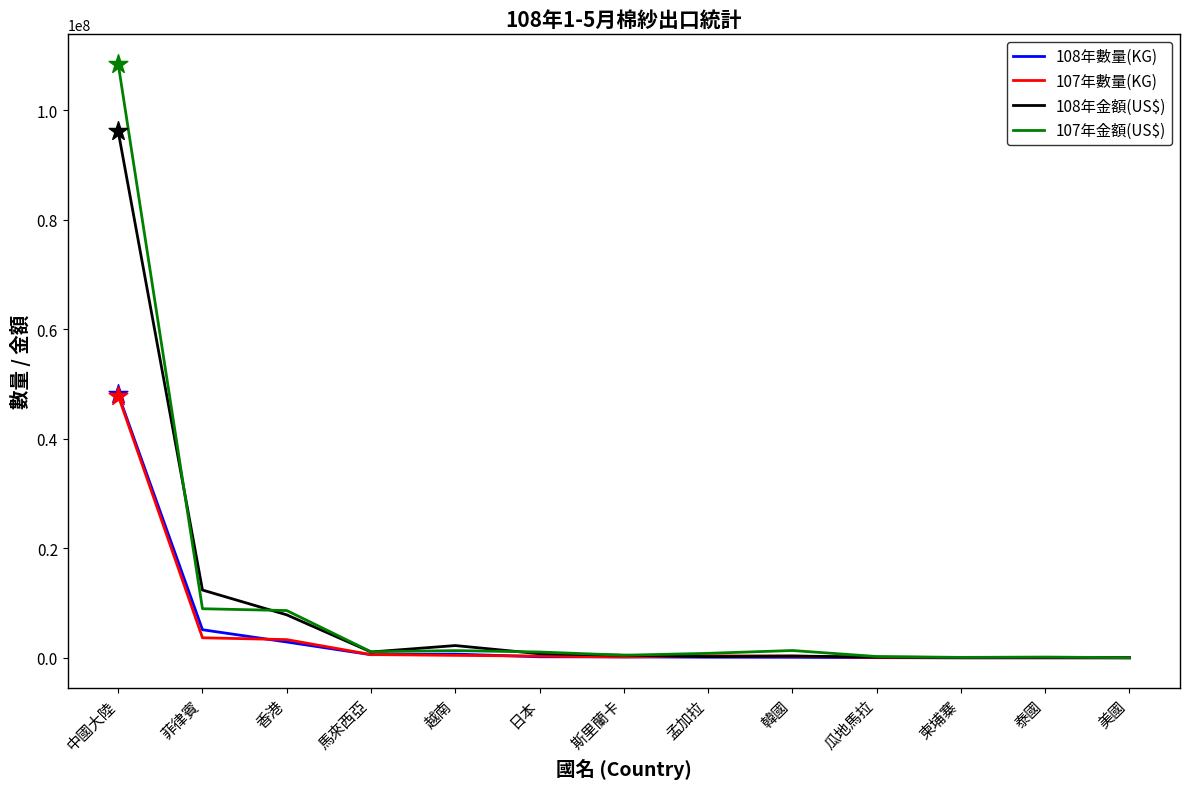

Which series has the widest spread of values?

107年金額(US$)